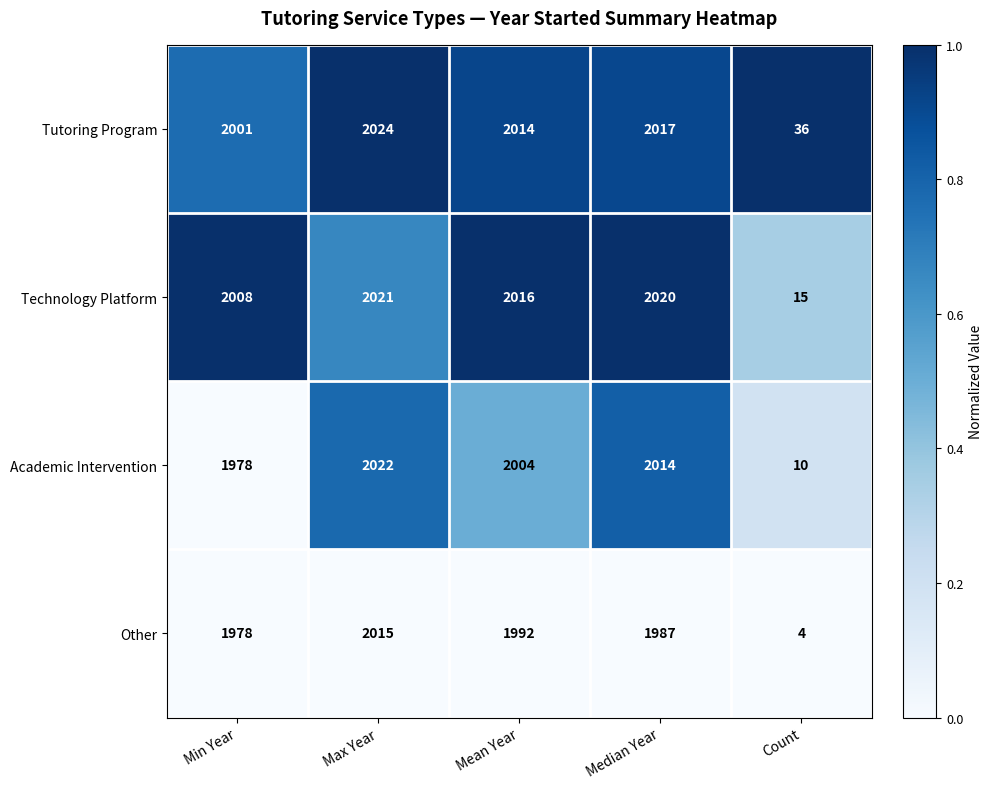

What is the total value across all series at Max Year?

8082